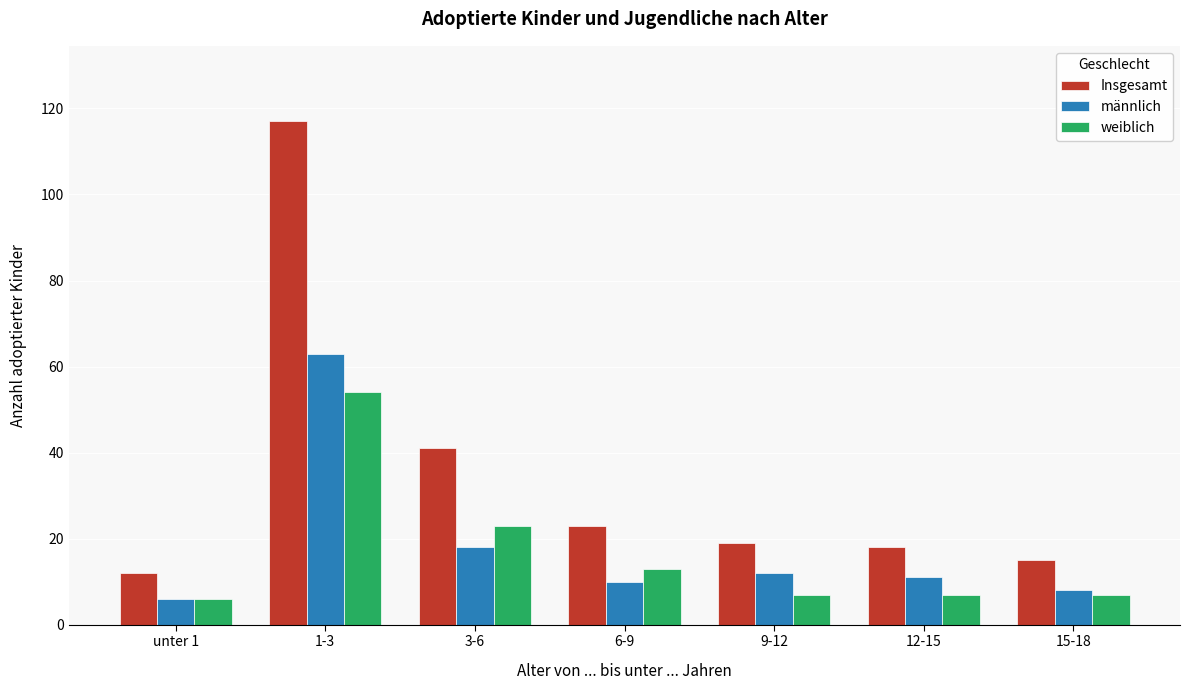

Reading left to right, extract all data points from this chart.

Insgesamt: 12	117	41	23	19	18	15
männlich: 6	63	18	10	12	11	8
weiblich: 6	54	23	13	7	7	7